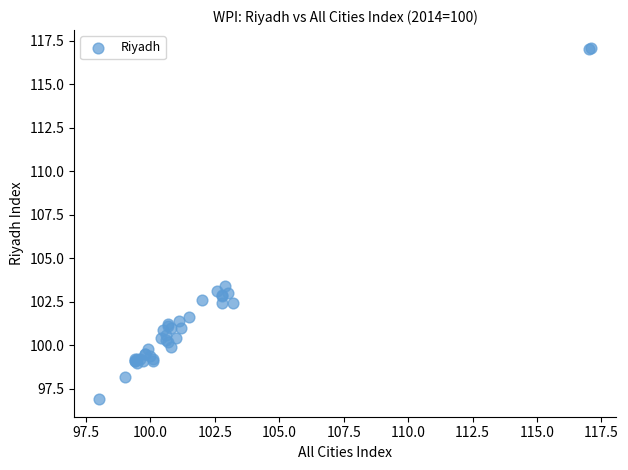

What Y value in the scatter plot is closest to 107?

103.4